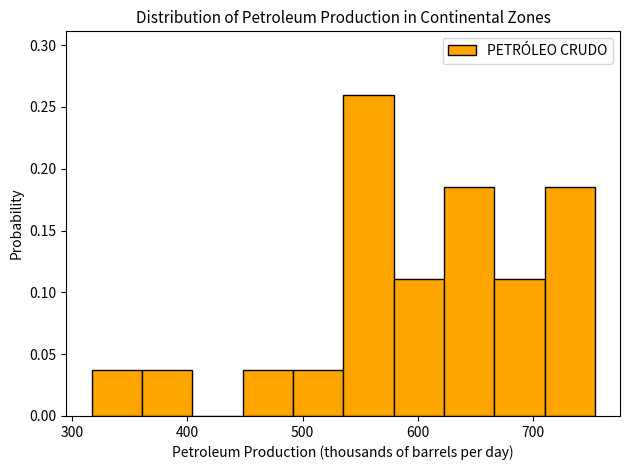

Reading left to right, transcribe this chart: for each bar, give the range it covers on the x-axis and its height. Neither the bar edges nor the heights are printed on the chart, so give them approximately, as read against the axes.

320 to 360: 0.035
360 to 400: 0.035
400 to 450: 0
450 to 490: 0.035
490 to 540: 0.035
540 to 580: 0.260
580 to 620: 0.110
620 to 670: 0.185
670 to 710: 0.110
710 to 750: 0.185